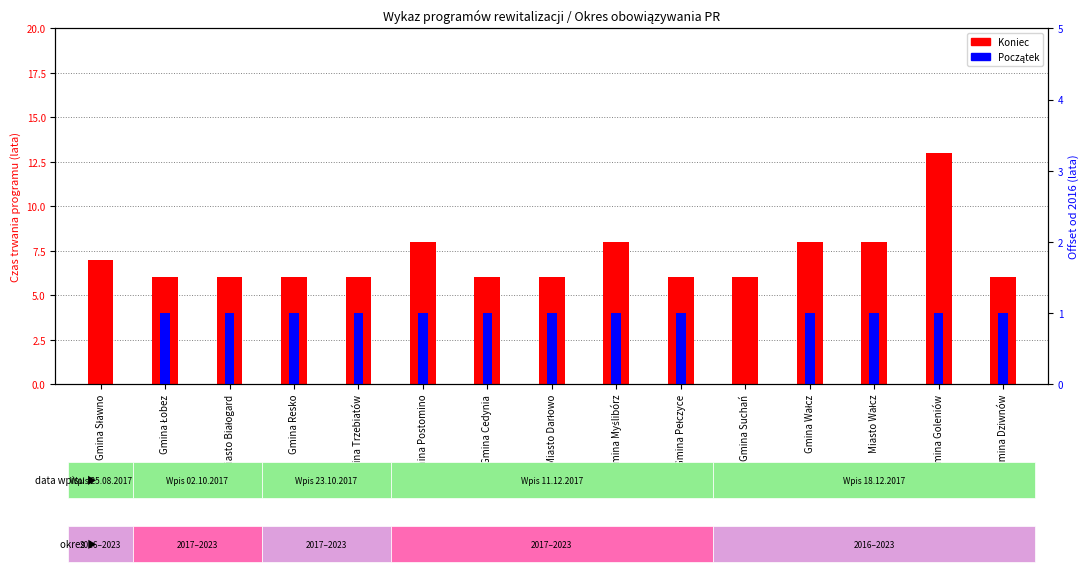

What is the highest value of the Koniec series?

13